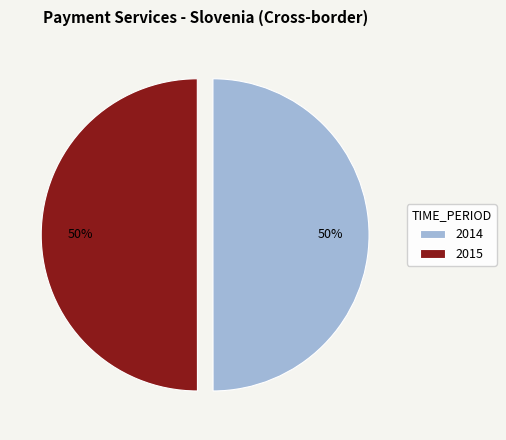

Is it true that 2015 is 42% of the pie?

False